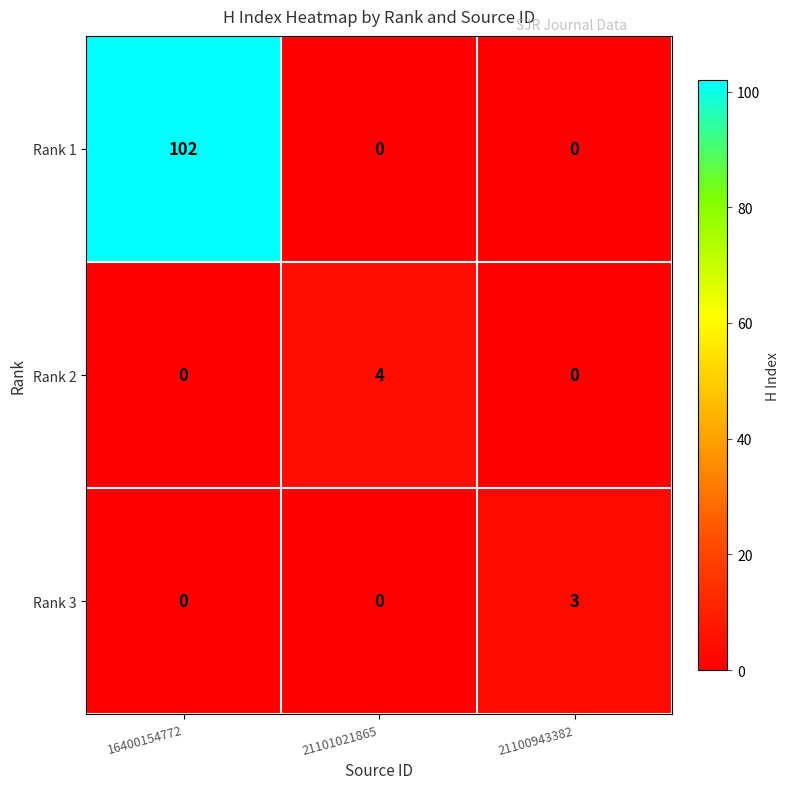

Reading left to right, extract all data points from this chart.

Rank 1: 16400154772=102	21101021865=0	21100943382=0
Rank 2: 16400154772=0	21101021865=4	21100943382=0
Rank 3: 16400154772=0	21101021865=0	21100943382=3